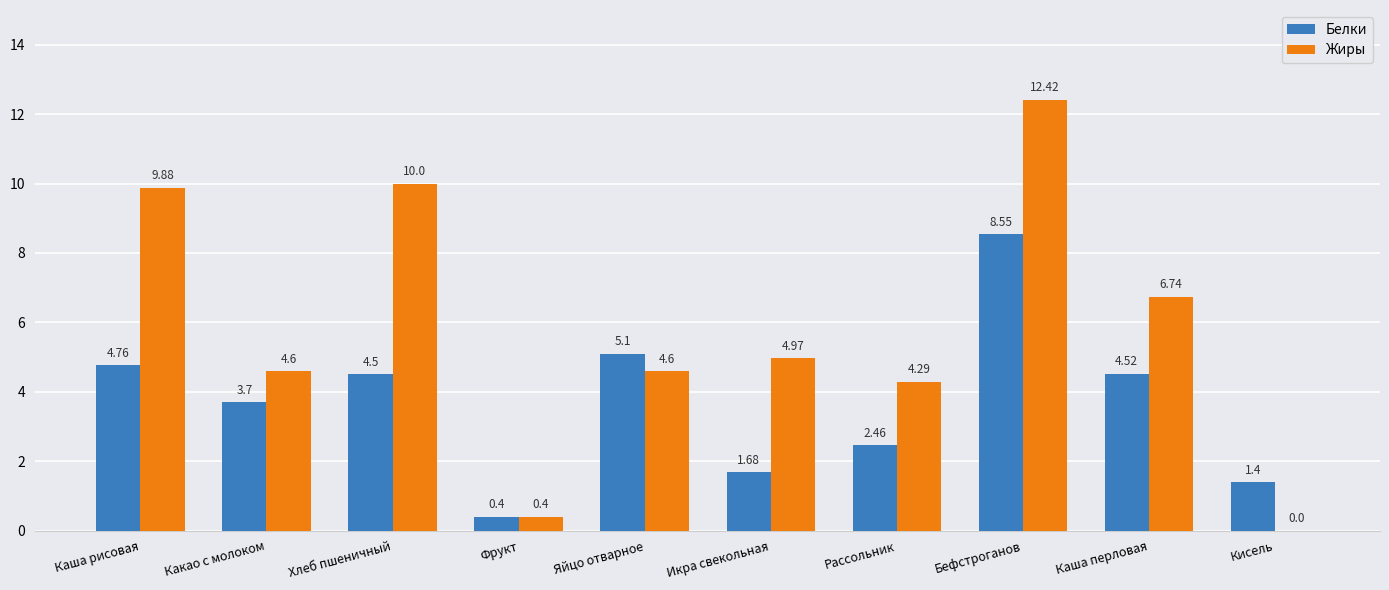

What is the difference between the Белки values at Какао с молоком and Каша перловая?

0.8